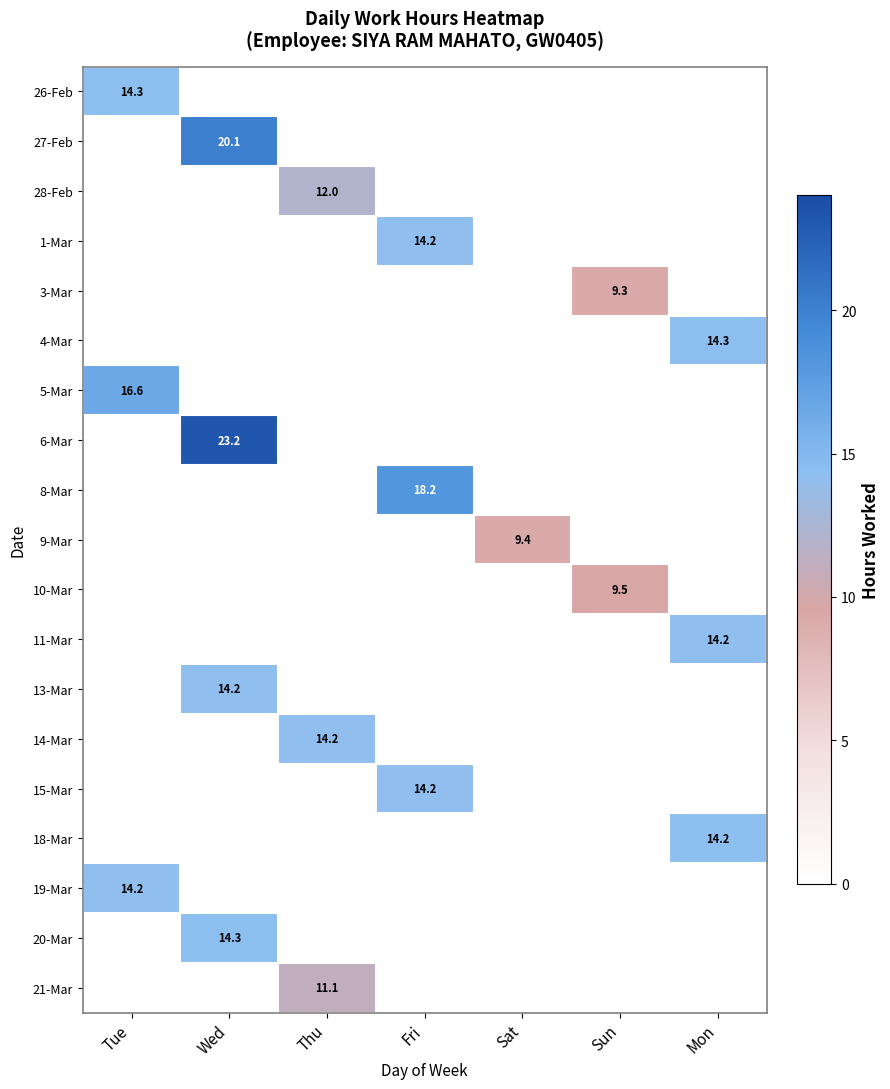

The value of 27-Feb at Wed is 20.1. True or false?

True